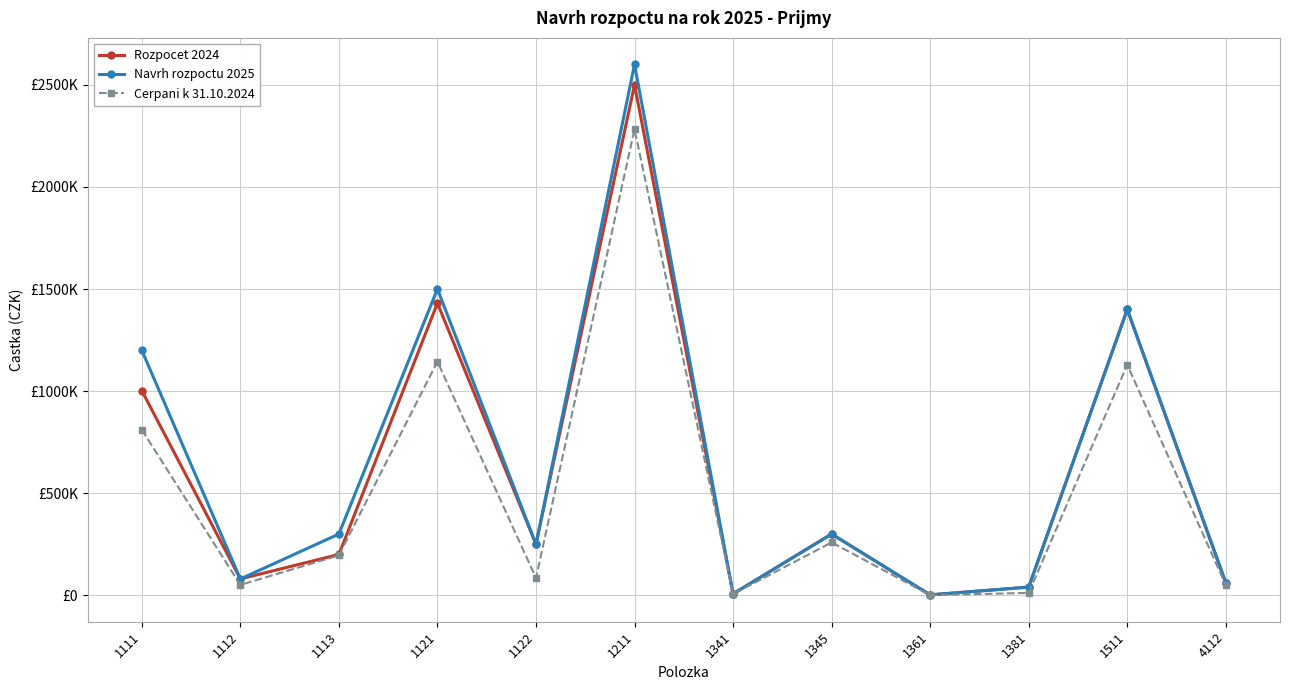

True or false: Cerpani k 31.10.2024 has more than 1 points higher than both neighbors.

True